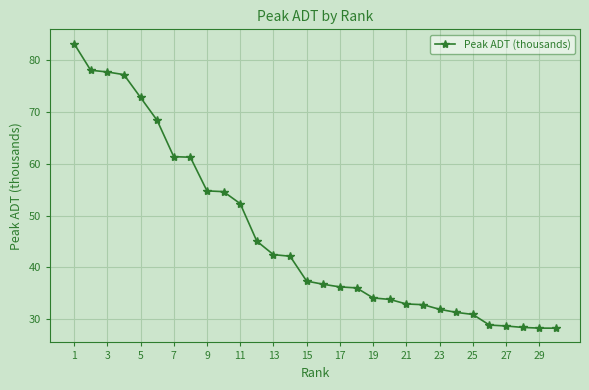

What is the minimum value shown in the chart?

28.2